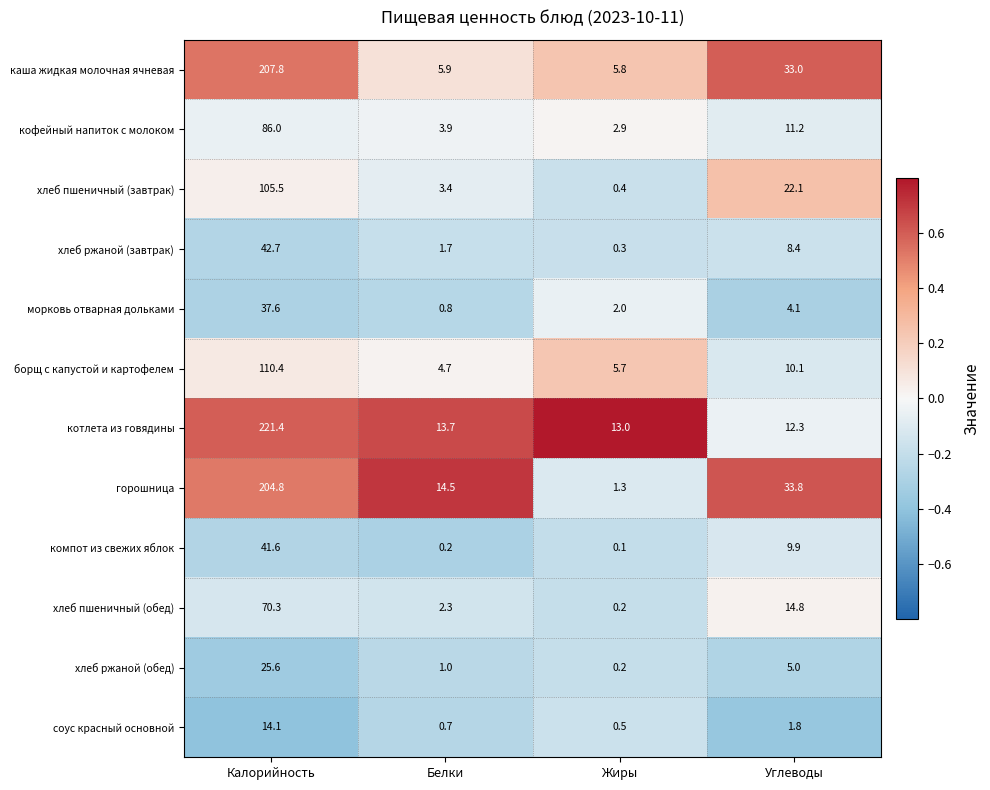

Read the хлеб ржаной (завтрак) value at Белки.

1.7